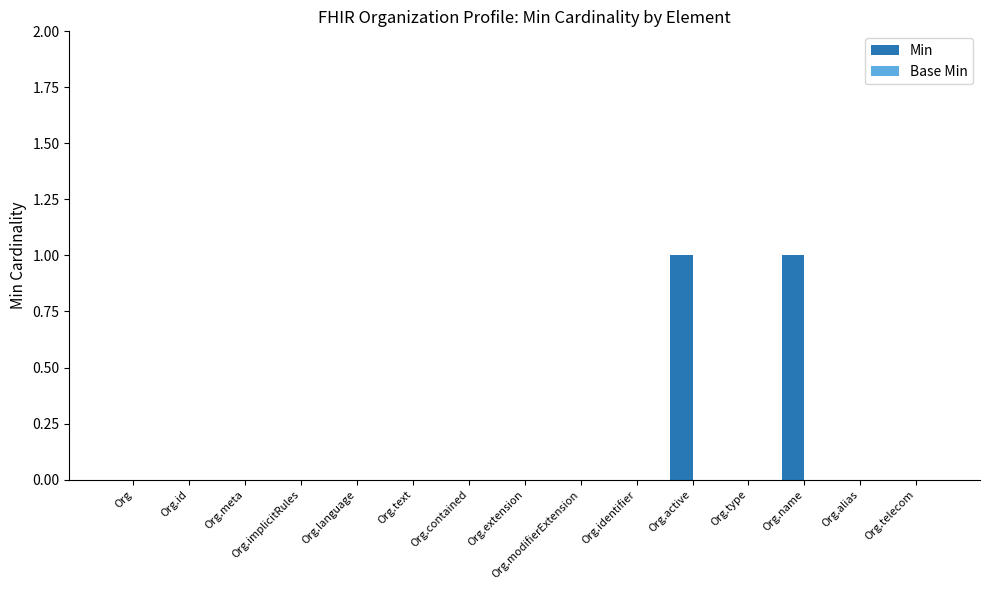

The chart shows a value of 0 at Org.text. True or false?

True